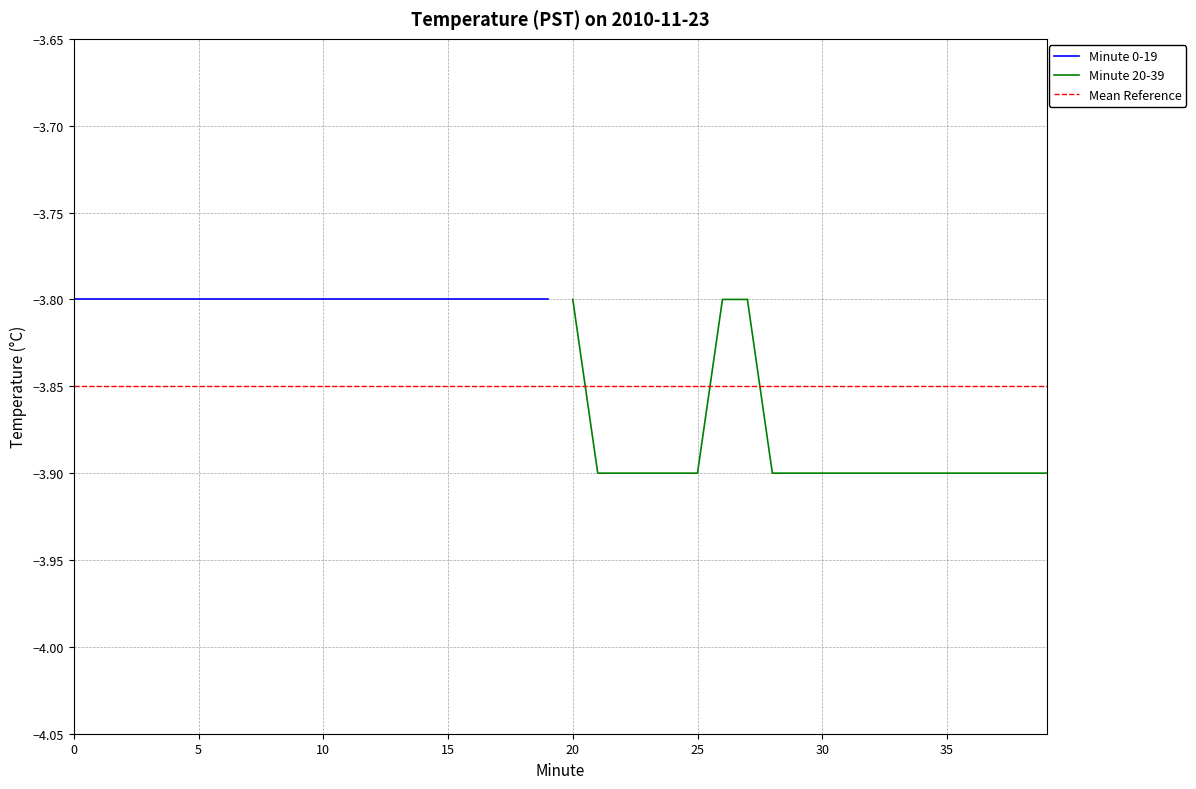

Reading left to right, extract all data points from this chart.

Hour 0: -3.8	-3.8	-3.8	-3.8	-3.8	-3.8	-3.8	-3.8	-3.8	-3.8	-3.8	-3.8	-3.8	-3.8	-3.8	-3.8	-3.8	-3.8	-3.8	-3.8
Minutes 0-19: -3.8	-3.8	-3.8	-3.8	-3.8	-3.8	-3.8	-3.8	-3.8	-3.8	-3.8	-3.8	-3.8	-3.8	-3.8	-3.8	-3.8	-3.8	-3.8	-3.8
Minutes 20-39: -3.8	-3.9	-3.9	-3.9	-3.9	-3.9	-3.8	-3.8	-3.9	-3.9	-3.9	-3.9	-3.9	-3.9	-3.9	-3.9	-3.9	-3.9	-3.9	-3.9